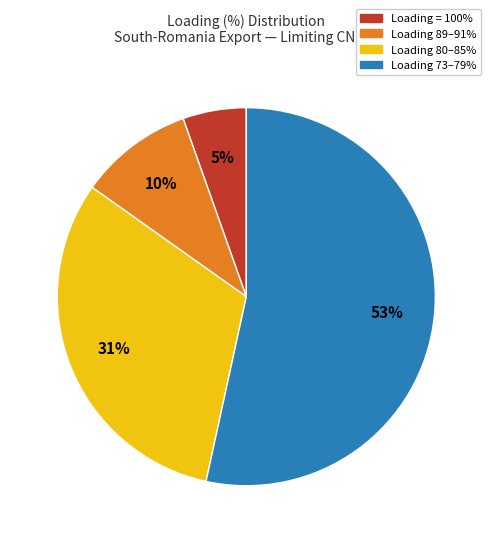

Is there any slice that represents more than half of the pie?

Yes